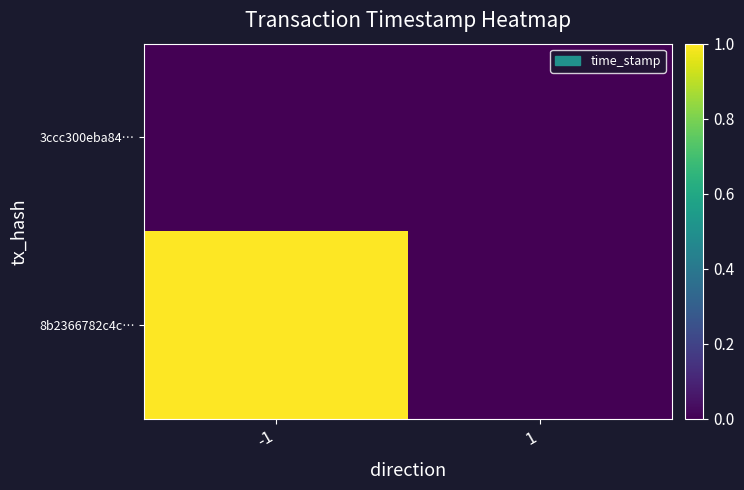

Reading left to right, transcribe all the data shown in this chart.

8b2366782c4c…: -1=1.0	1=0.0
3ccc300eba84…: -1=0.0	1=0.0